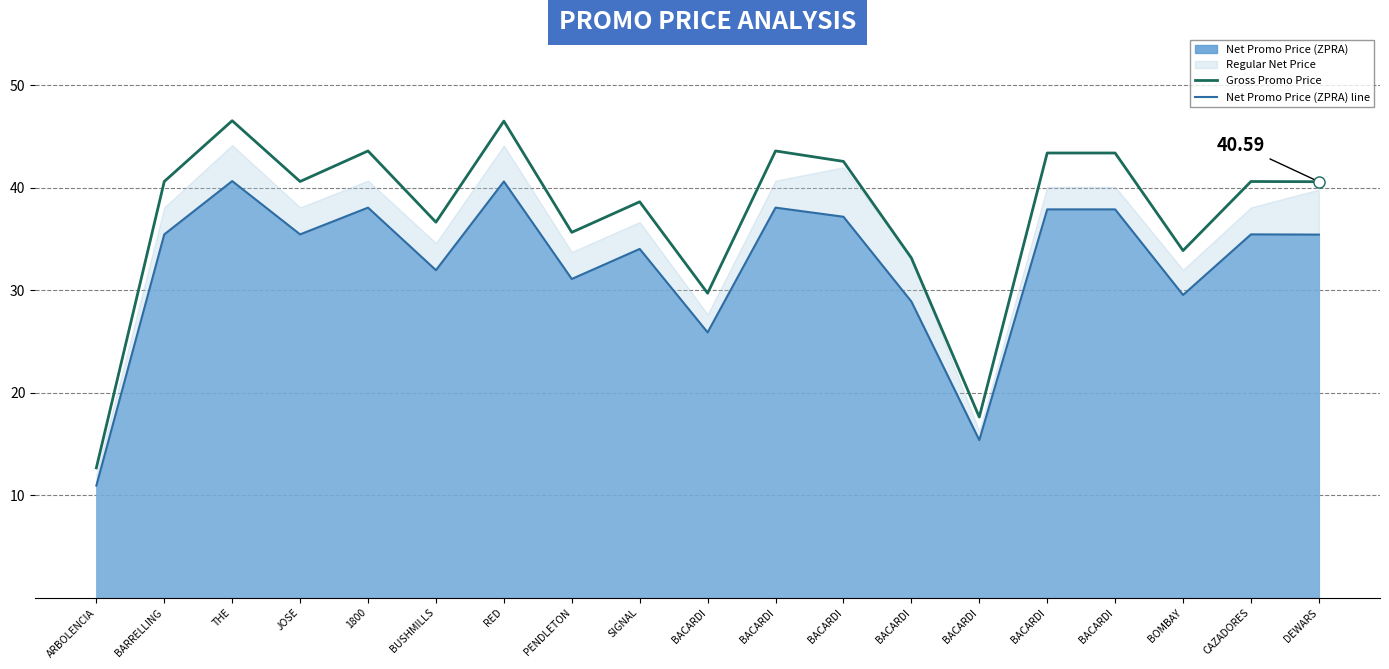

How many lines are shown in the chart?

2